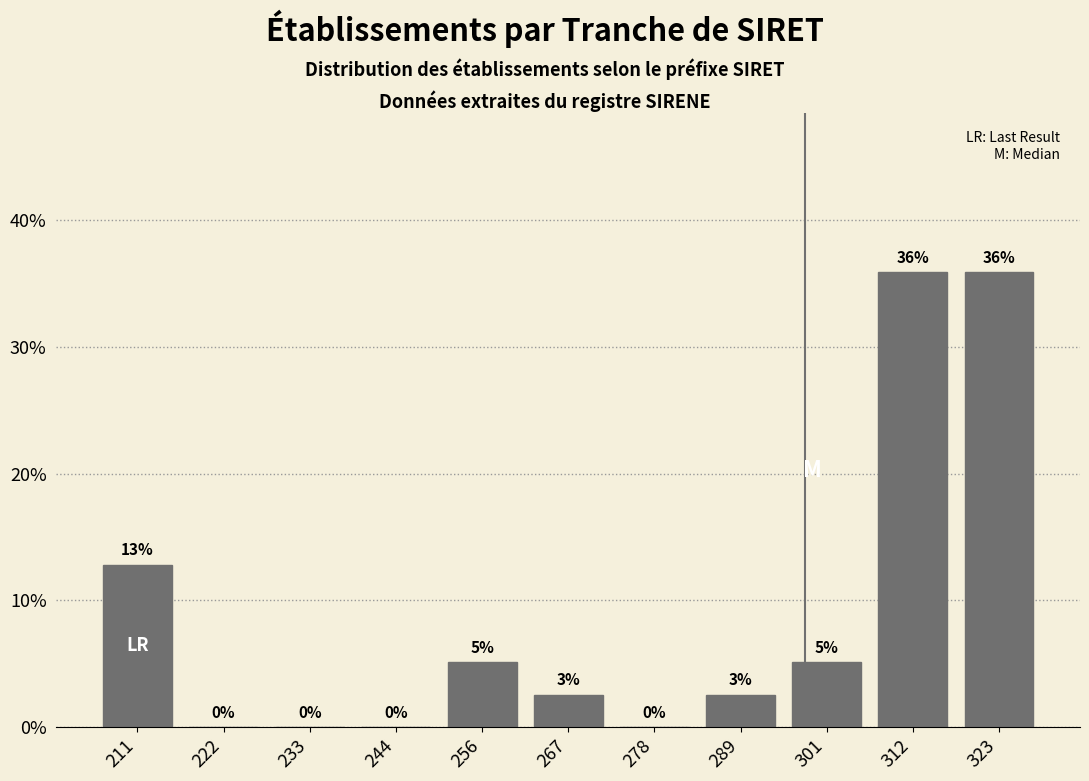

At which label does the data first exceed 2?

211